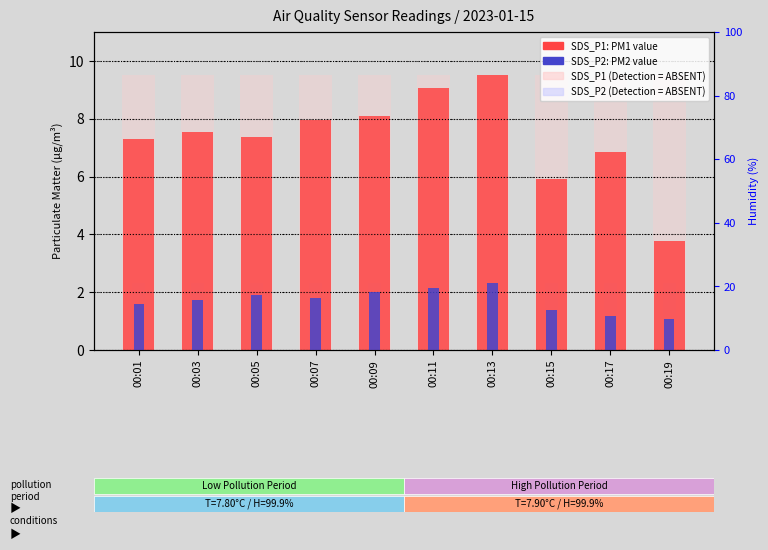

Which series changed the most between 00:01 and 00:03?

SDS_P1 (PM1)